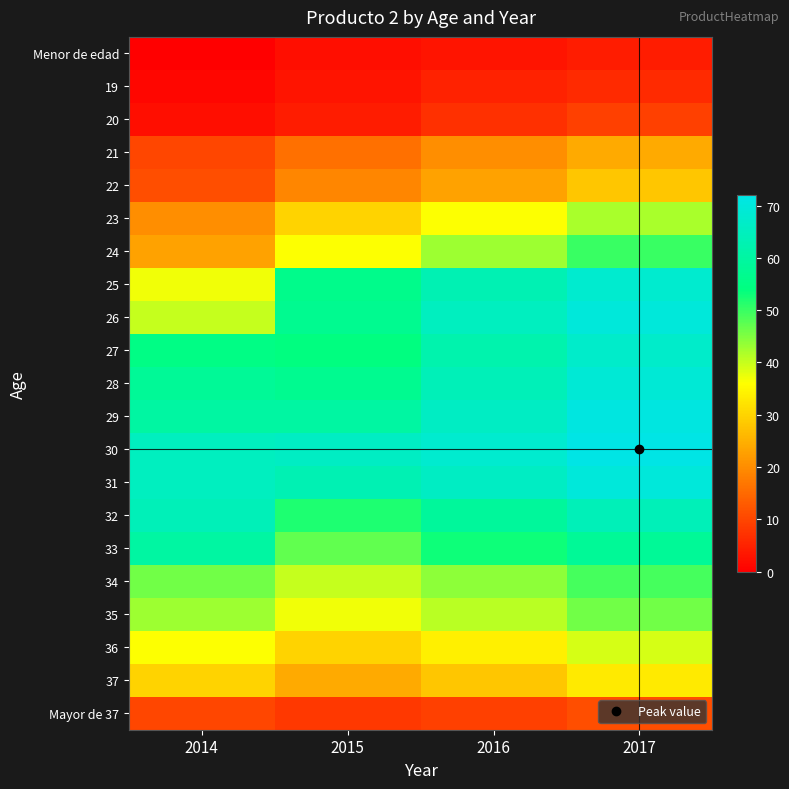

Rank the series at 2015 from lowest to highest value.

Menor de edad, 19, 20, Mayor de 37, 21, 22, 37, 23, 36, 24, 35, 34, 33, 32, 27, 25, 26, 28, 29, 31, 30